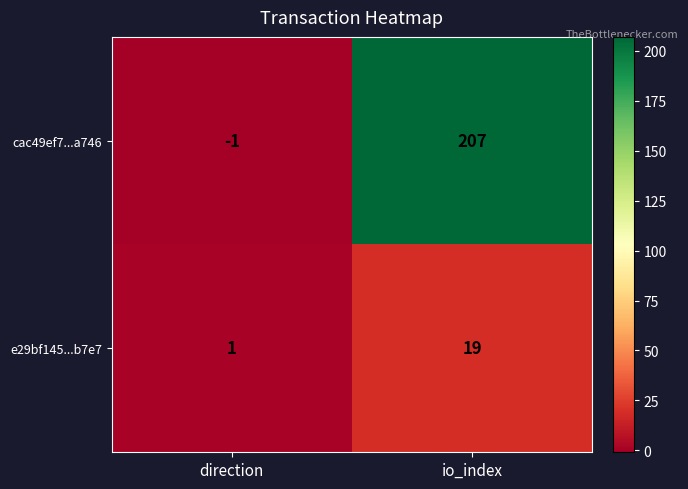

Is it true that e29bf145...b7e7 equals 19 at io_index?

True